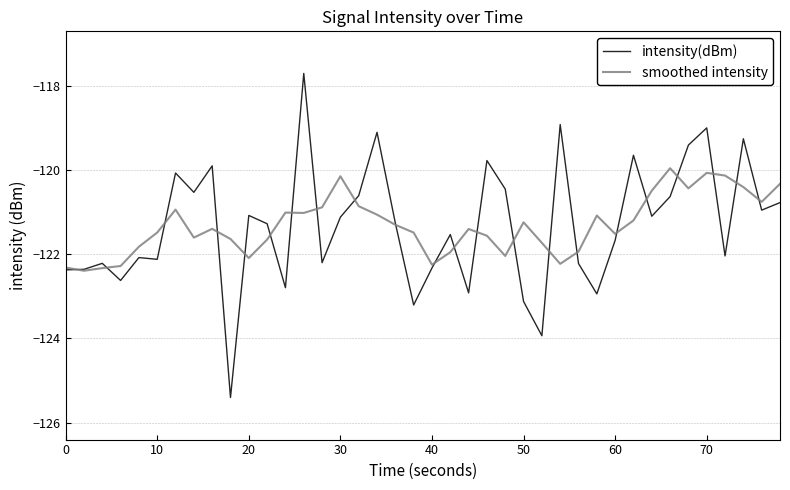

What is the lowest value of the intensity(dBm) series?

-125.4